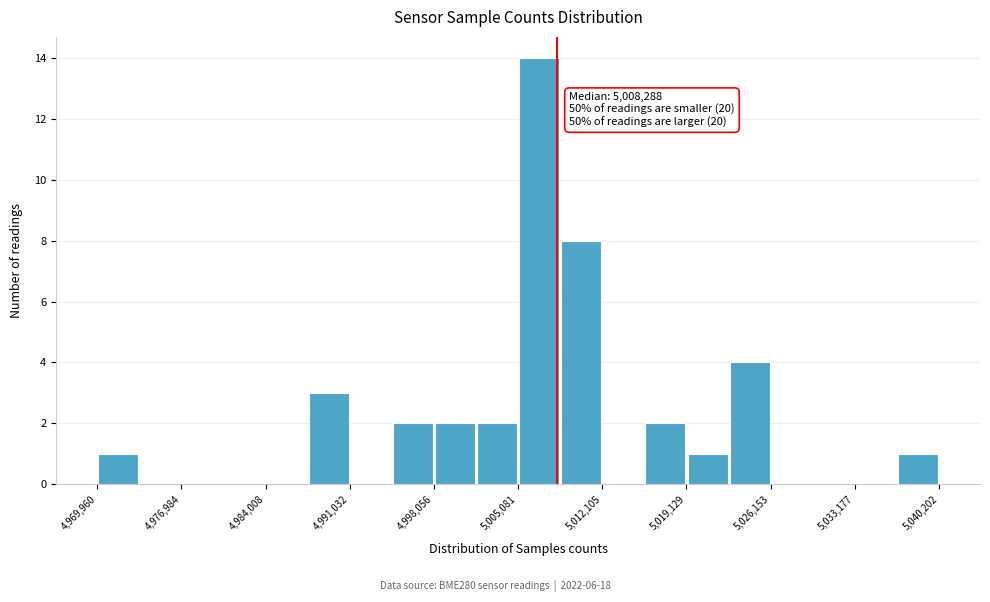

Read against the x-axis, roughly where is the centre of the tallest bar?

5007000